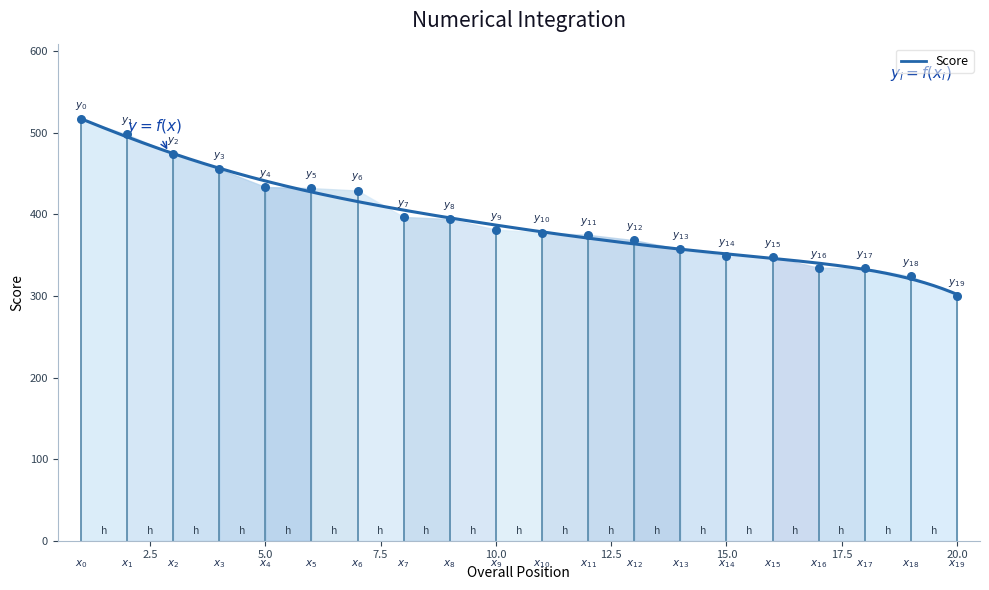

Approximately how many times larger is the value at 4 compared to 10?

1.2